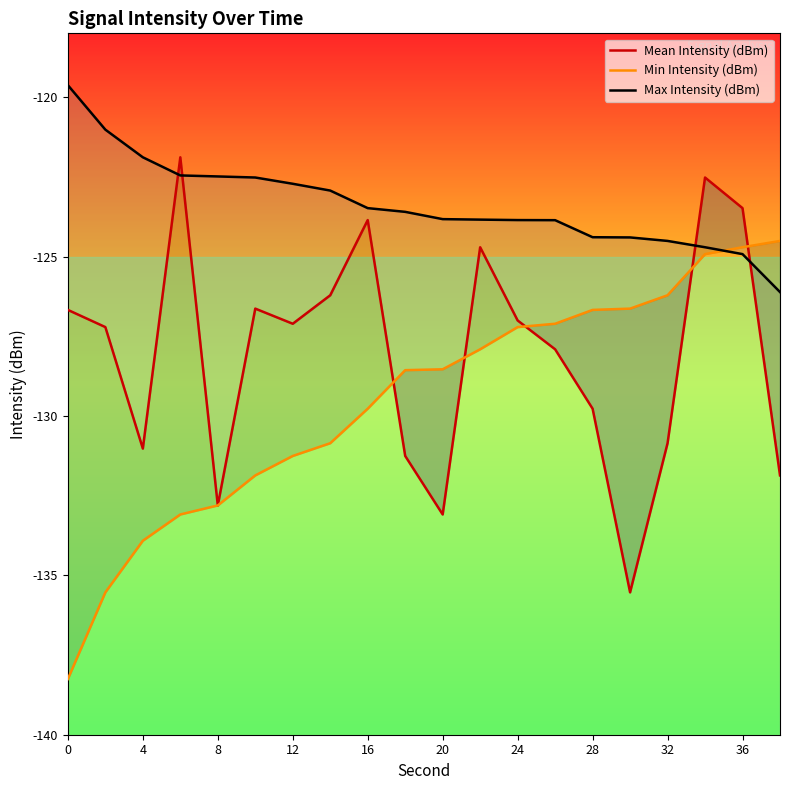

The value of Min Intensity (dBm) at 10 is -128.5. True or false?

True